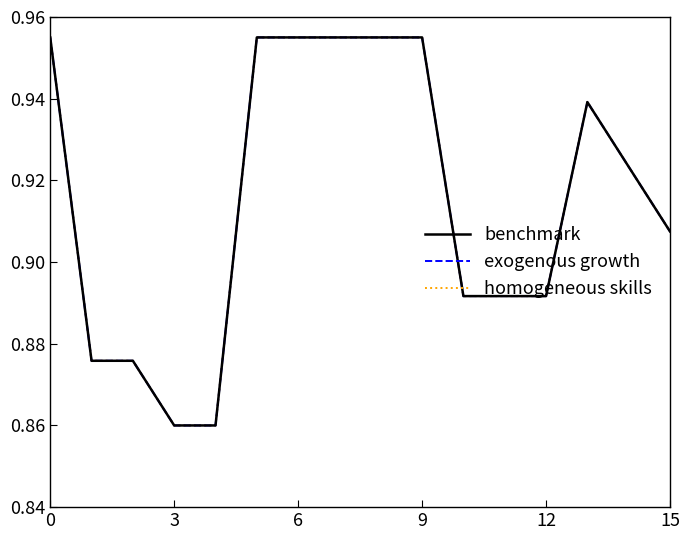

Does the chart display data point markers on the line(s)?

No